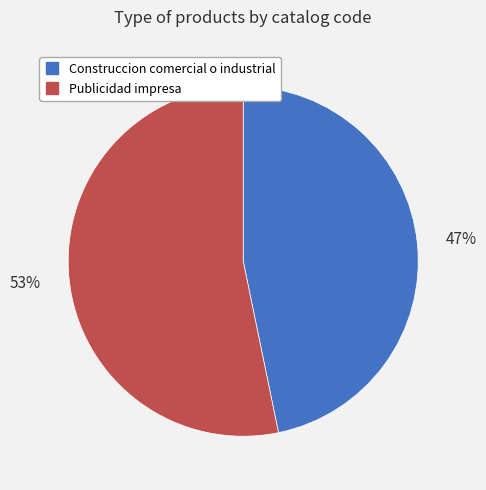

To the nearest percent, what percentage of the pie is Publicidad impresa?

53%